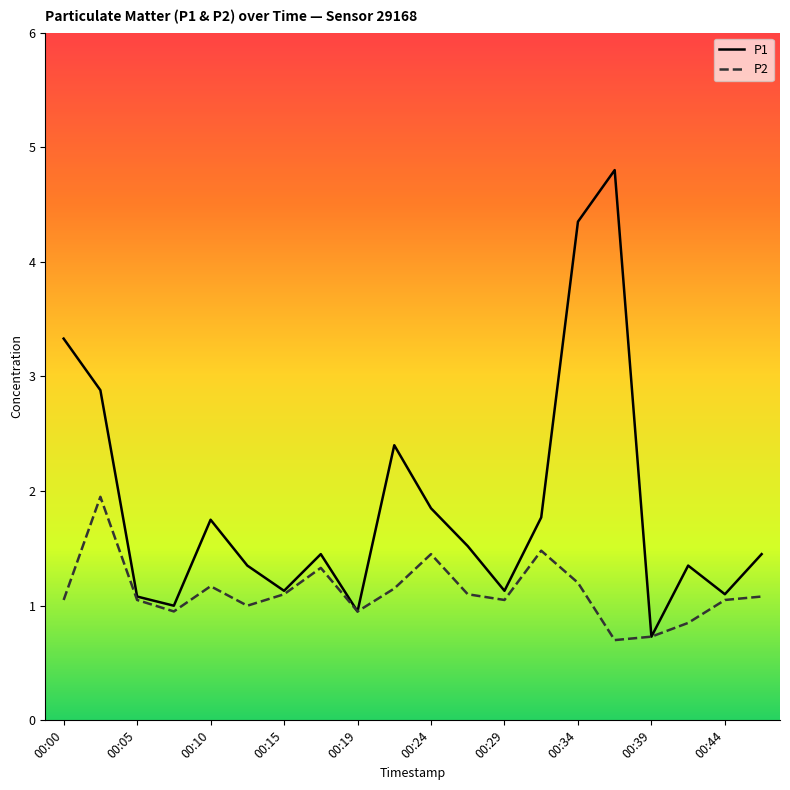

Which series has the largest total across all categories?

P1